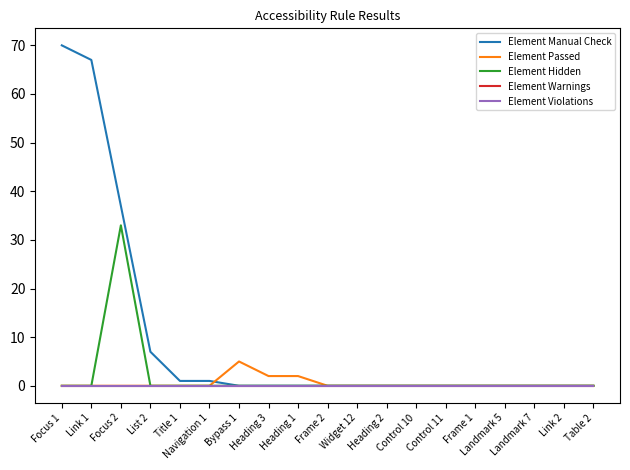

What is the label of the 10th point from the left?

Frame 2